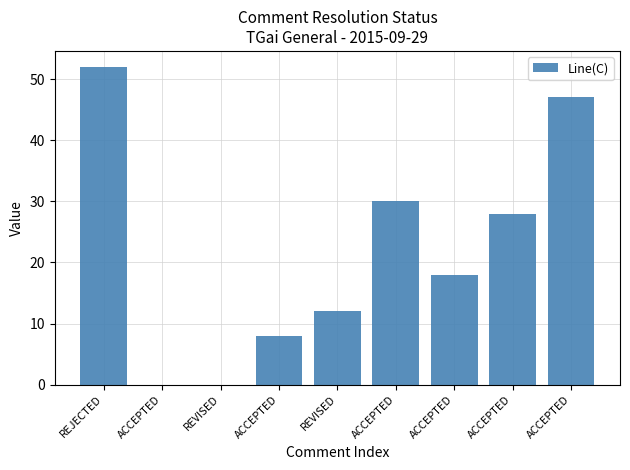

What is the label of the 3rd bar from the left?

REVISED